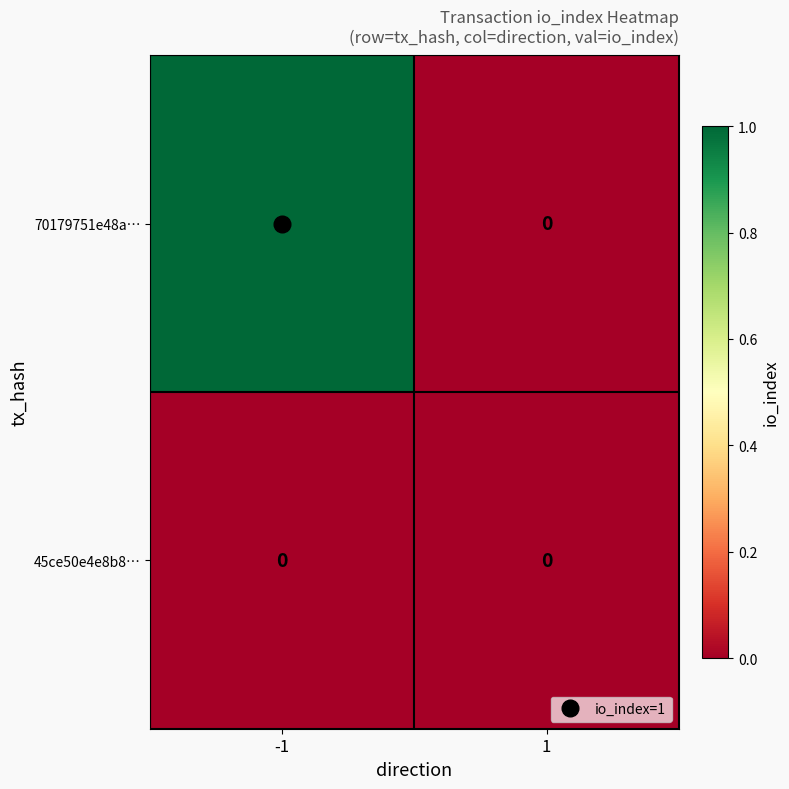

Rank the categories by 70179751e48a… value from highest to lowest.

-1, 1